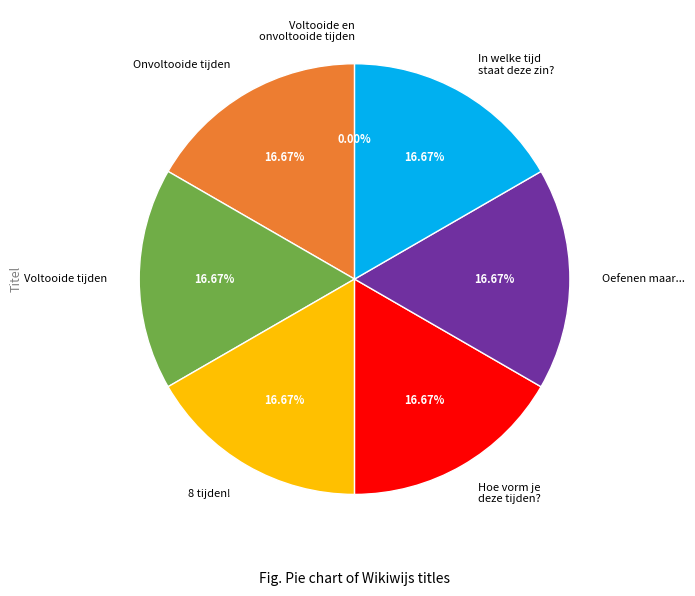

Do In welke tijd staat deze zin? and Voltooide tijden together represent more than half of the pie?

No